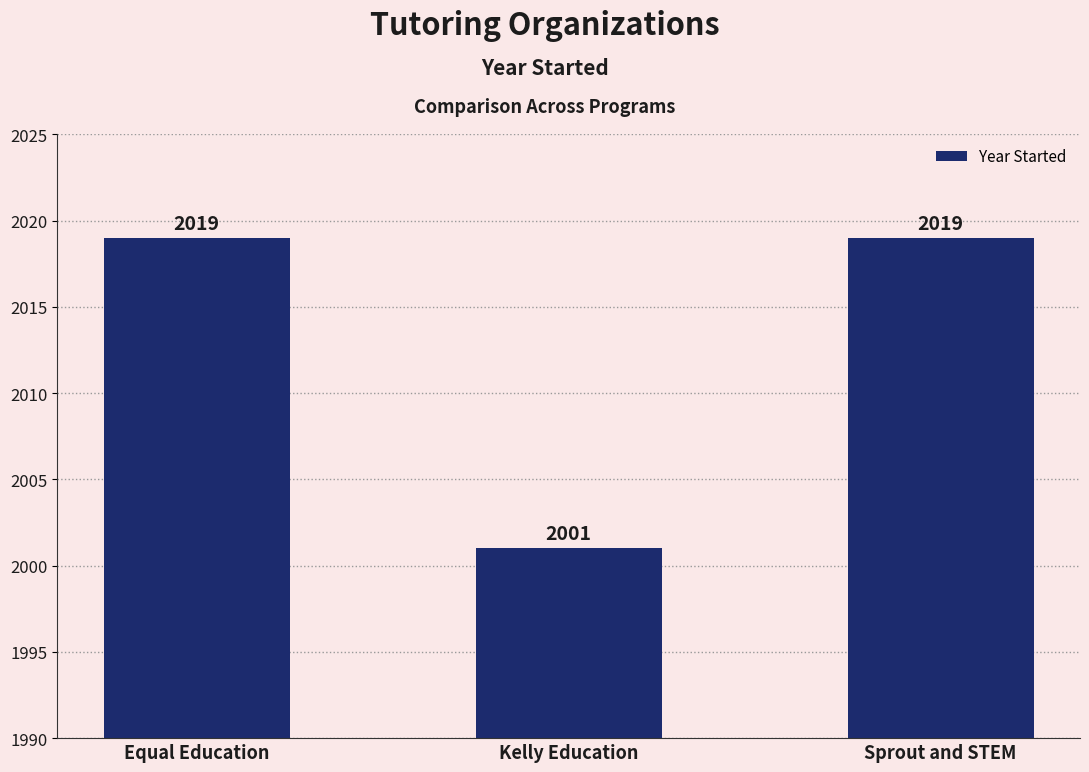

Does the chart contain any negative values?

No